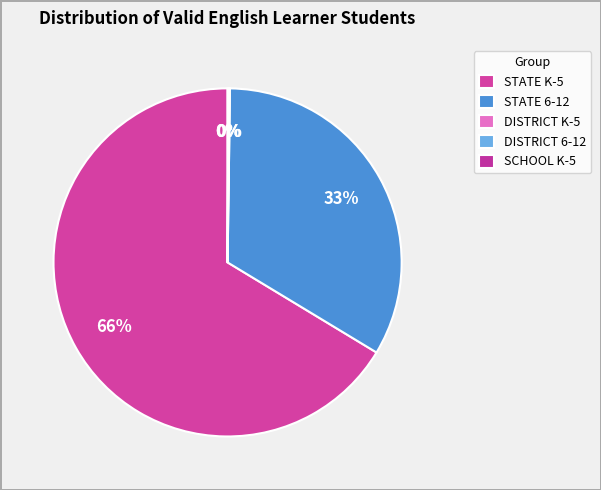

How much of the chart is everything except STATE 6-12?

66.6%